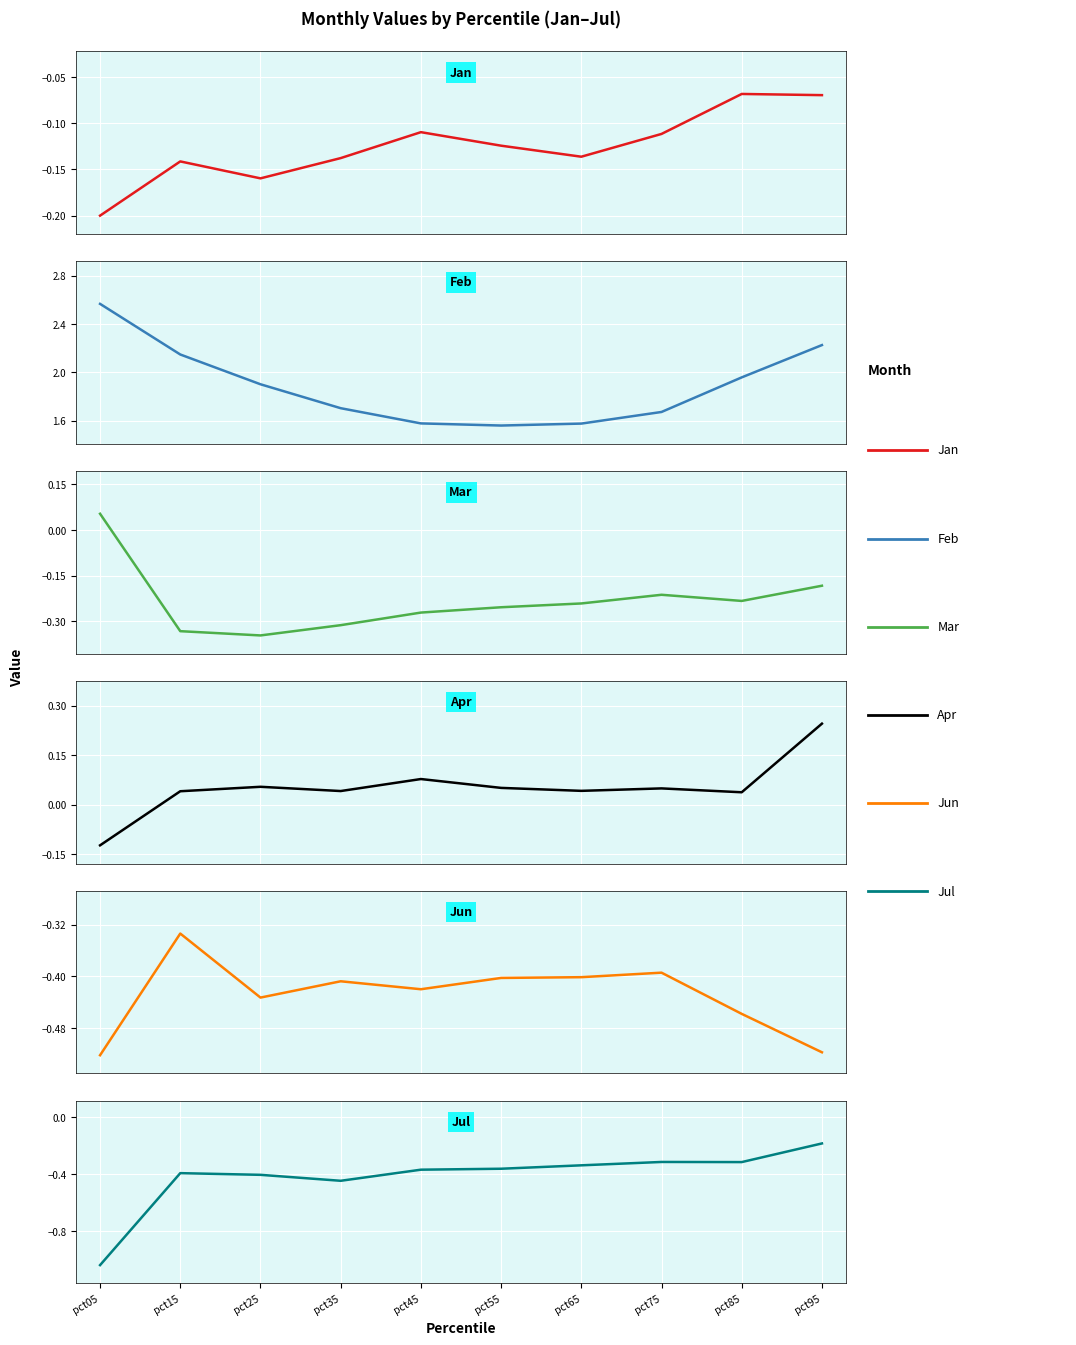

The Jul series shows -0.4 at pct15. True or false?

True